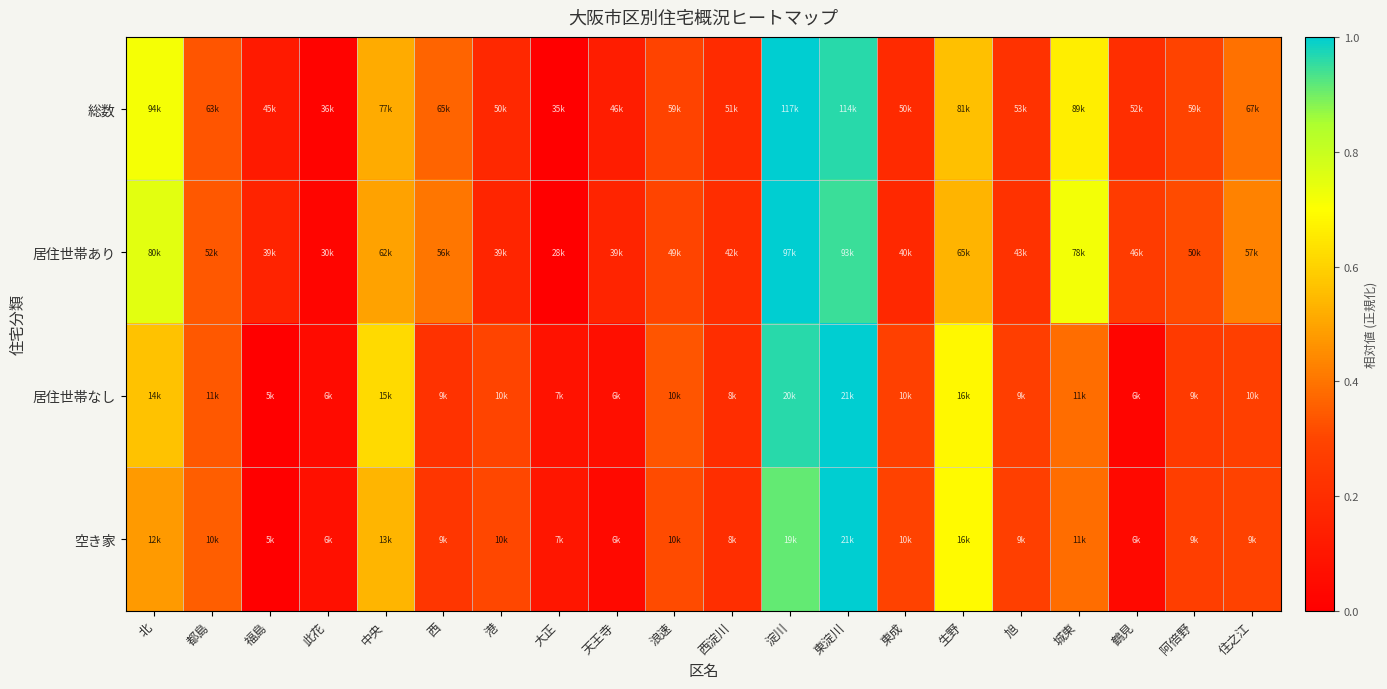

What is the greatest value displayed?

1.0